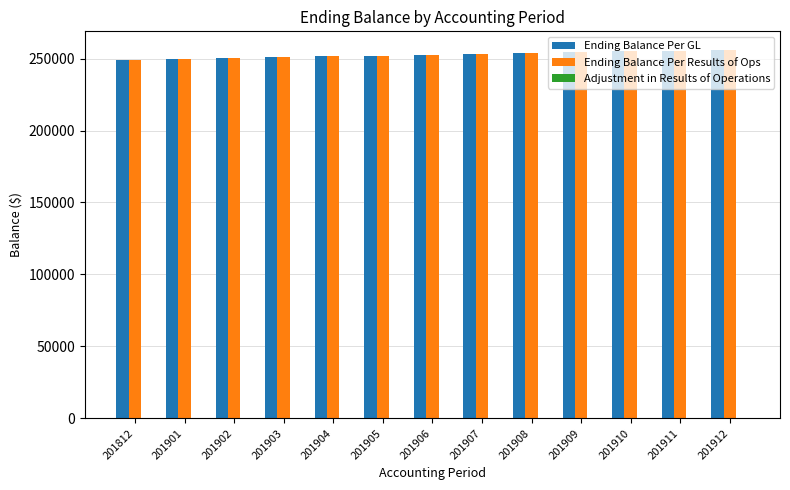

True or false: Ending Balance Per GL has a value of 94075.7 at 201907.

False